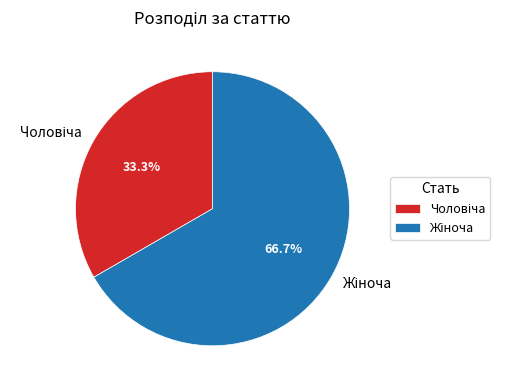

How many slices are in this pie chart?

2